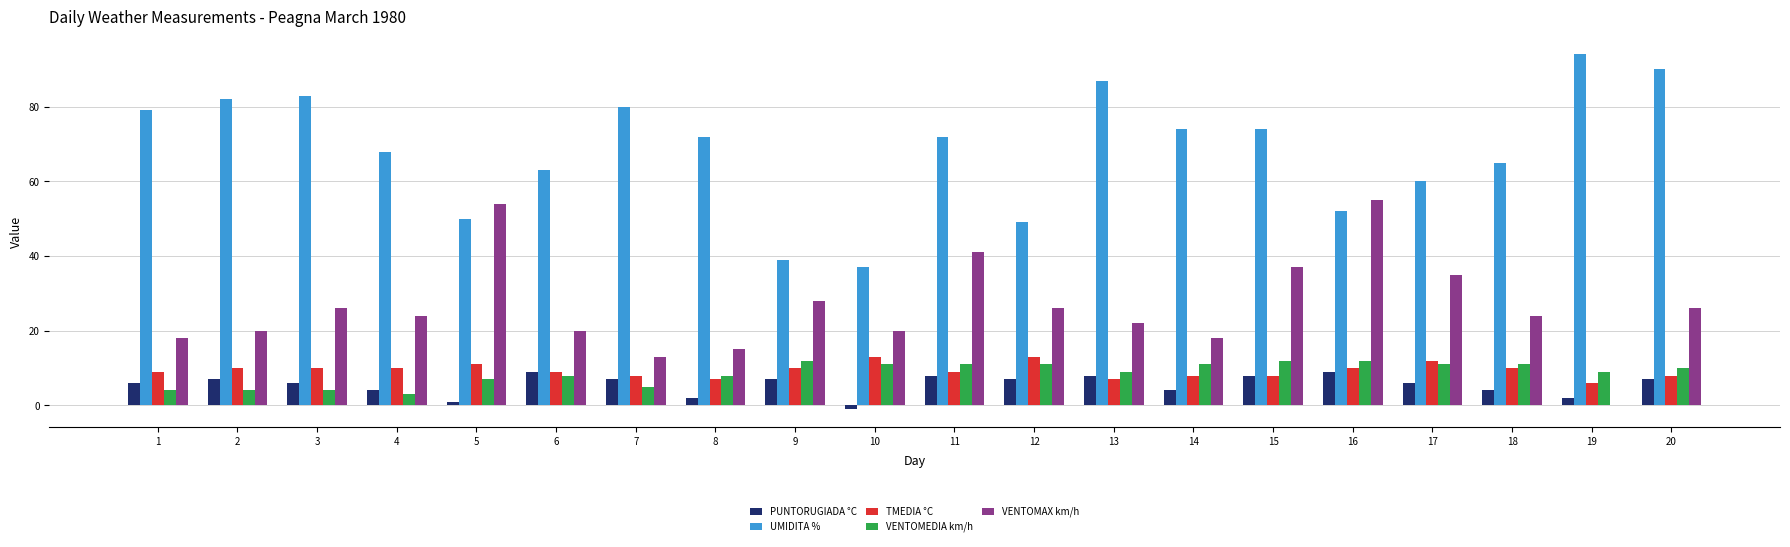

Where is VENTOMEDIA km/h nearest to the value 7?

5